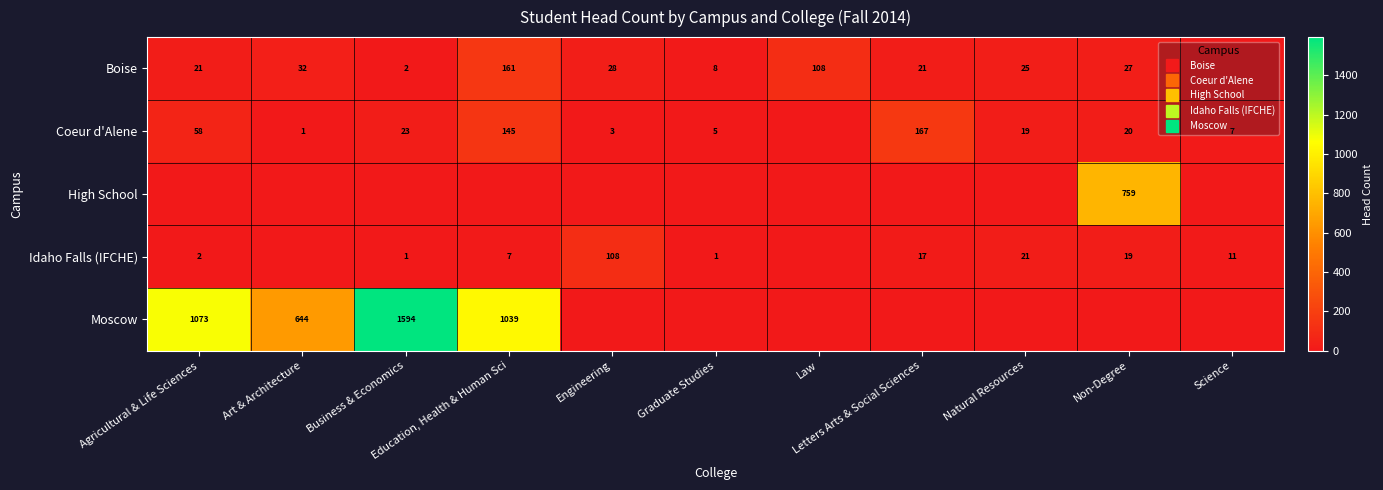

At which label is Idaho Falls (IFCHE) closest to 54?

Natural Resources